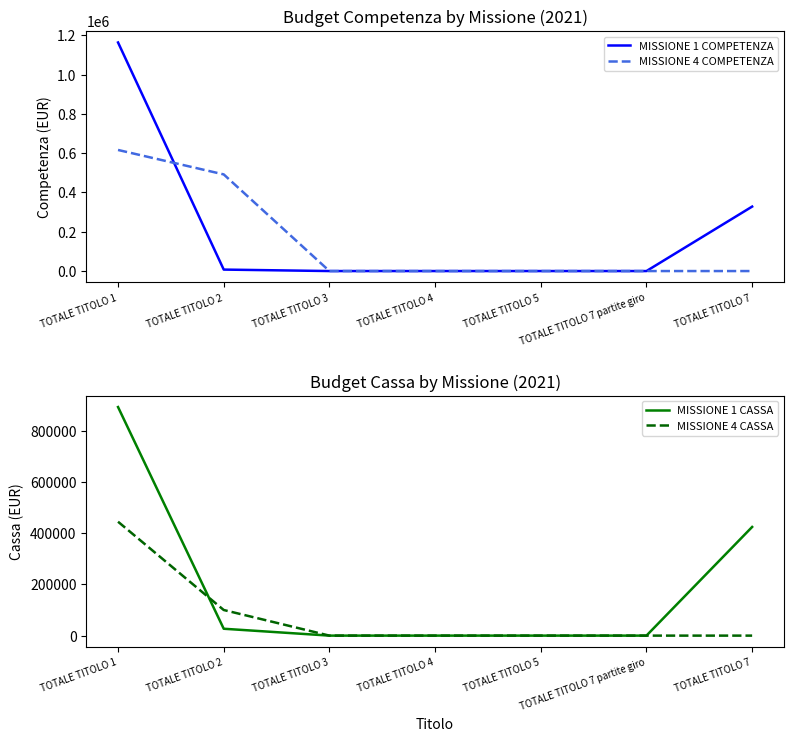

Where do MISSIONE 1 COMPETENZA and MISSIONE 4 COMPETENZA first cross each other?

TOTALE TITOLO 1 and TOTALE TITOLO 2